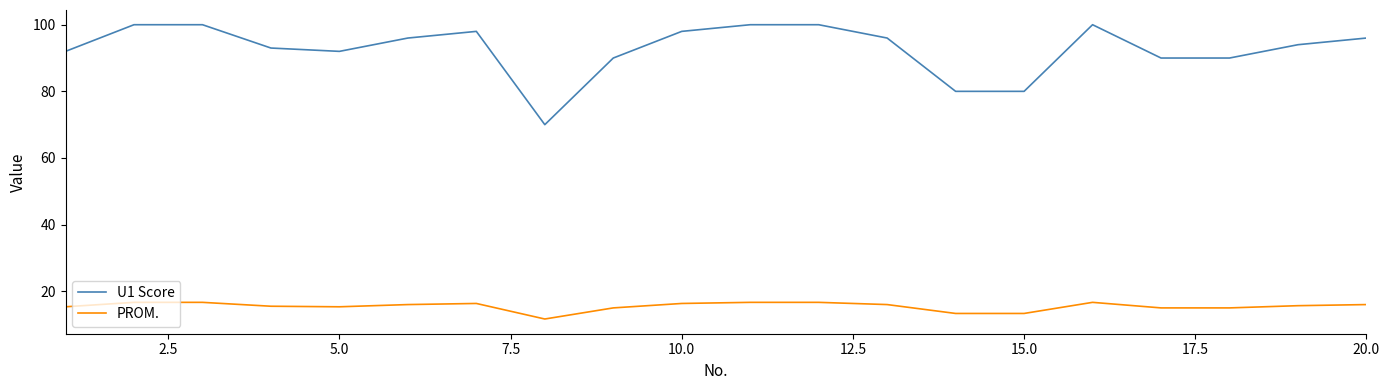

True or false: PROM. and U1 Score cross at least once.

False